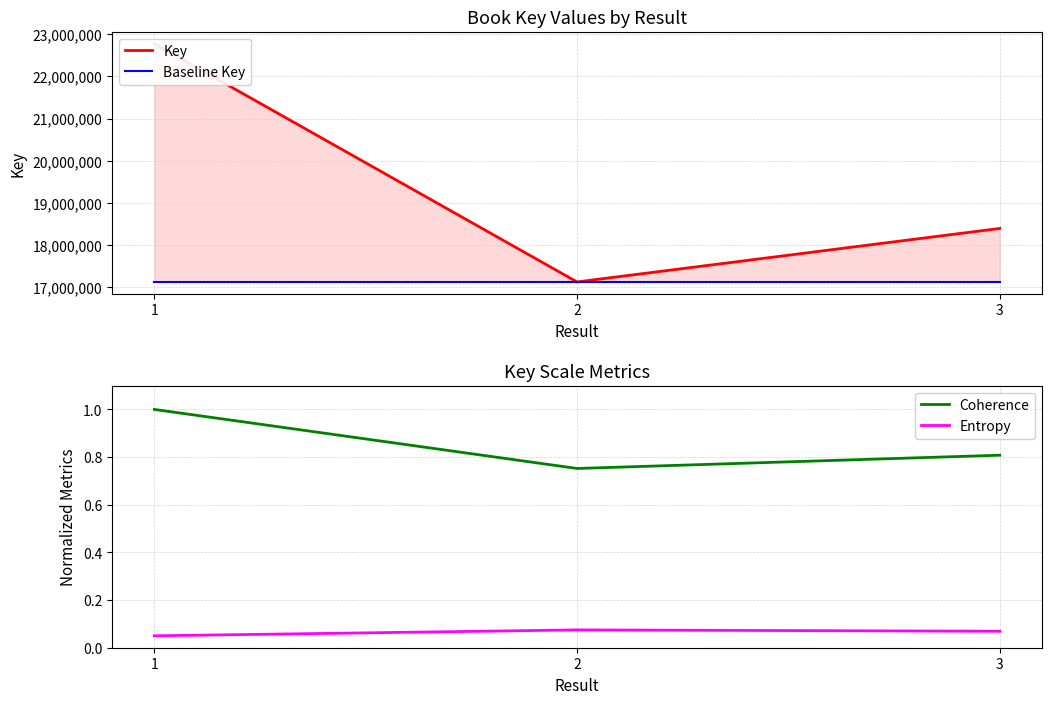

Reading left to right, extract all data points from this chart.

Key: 22773532.0	17131080.0	18397895.0
Baseline Key: 17131080.0	17131080.0	17131080.0
Coherence: 1.0	0.8	0.8
Entropy: 0.1	0.1	0.1